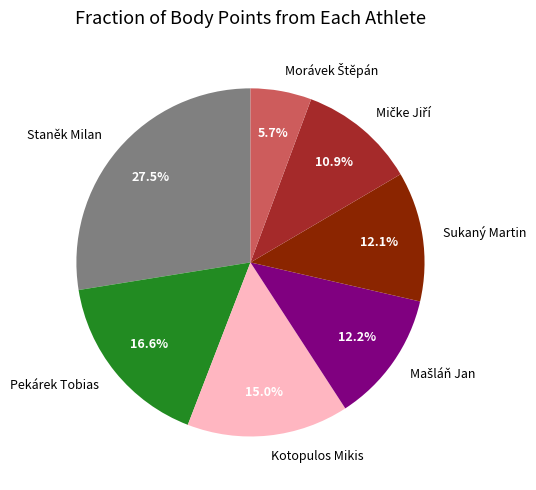

True or false: Pekárek Tobias accounts for 17% of the total.

True